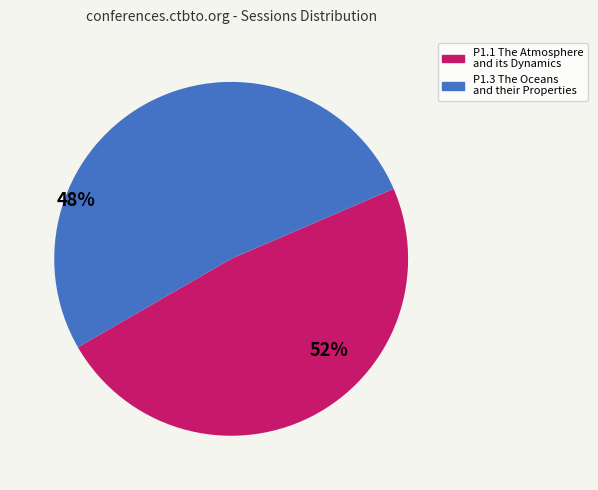

Is the sum of P1.3 The Oceans and their Properties and P1.1 The Atmosphere and its Dynamics greater than half?

Yes